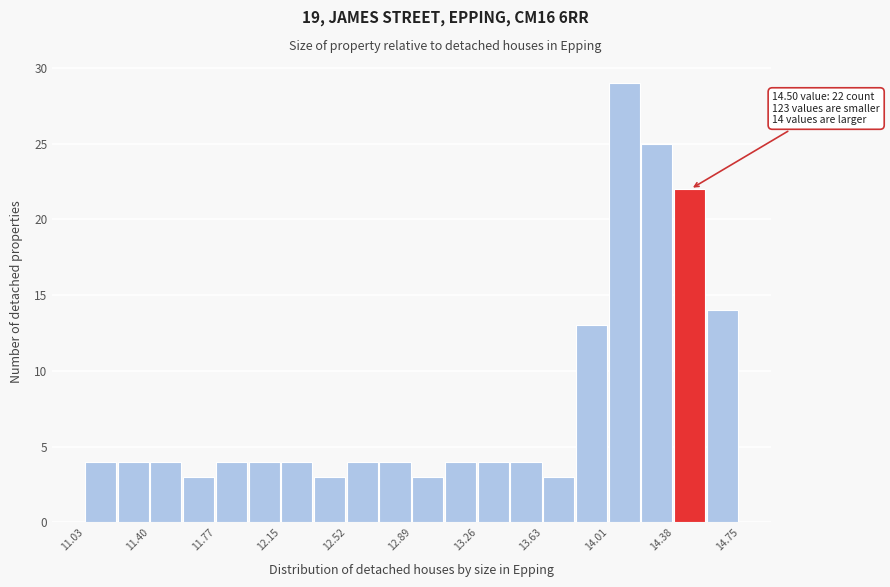

Around what value on the x-axis is the tallest bar? Give the approximate position of its centre, as read against the axis.

14.10